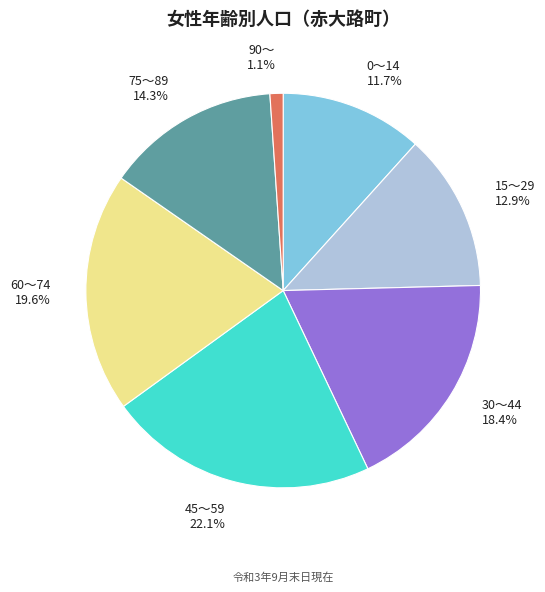

Which has a higher value, 45～59 or 90～?

45～59